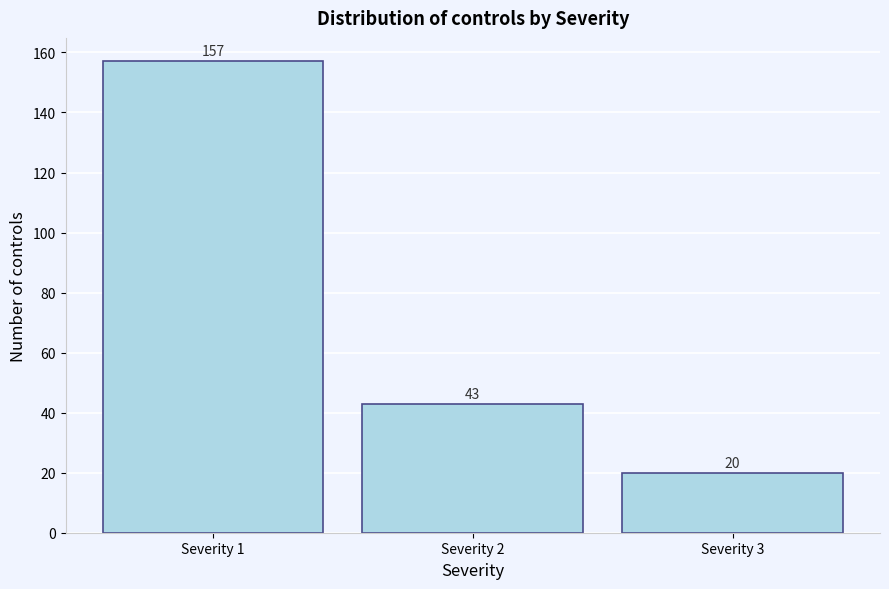

Reading right to left, list all the values displayed in this chart.

Severity 3=20	Severity 2=43	Severity 1=157